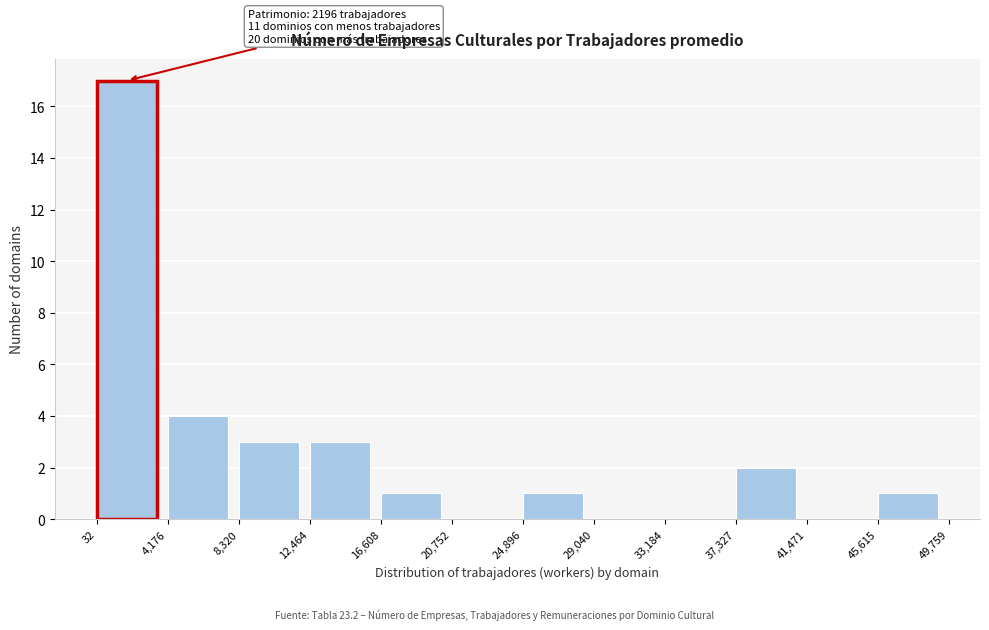

Over which range of the x-axis is the bar tallest?

32 to 4,176